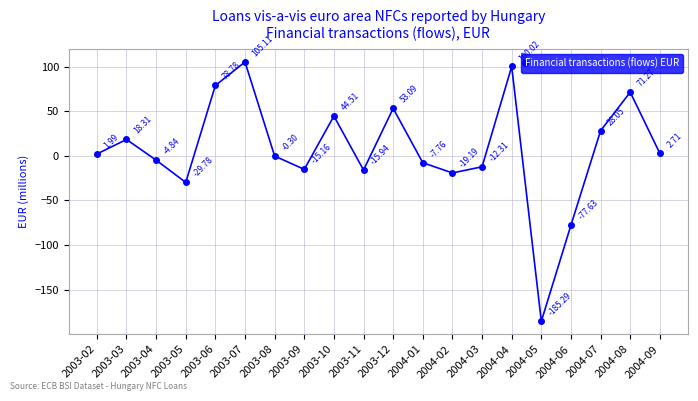

How many positive values are there?

10